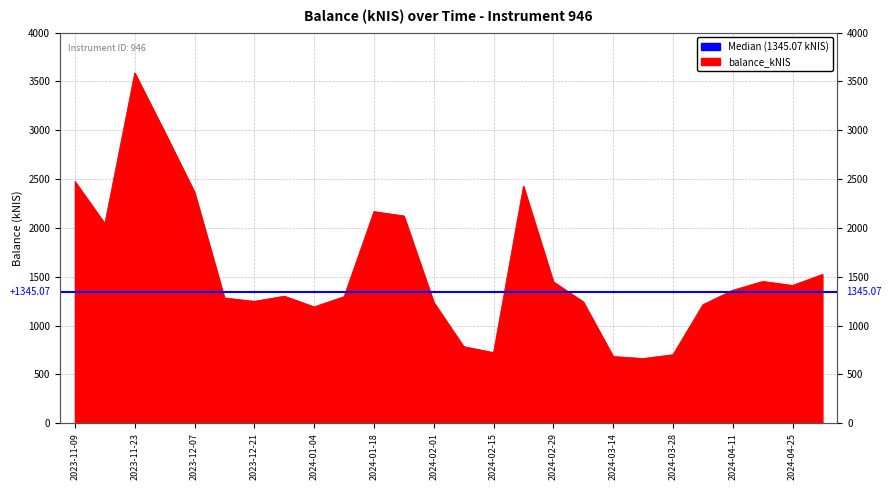

How many points are higher than both their immediate neighbors (excluding endpoints)?

5